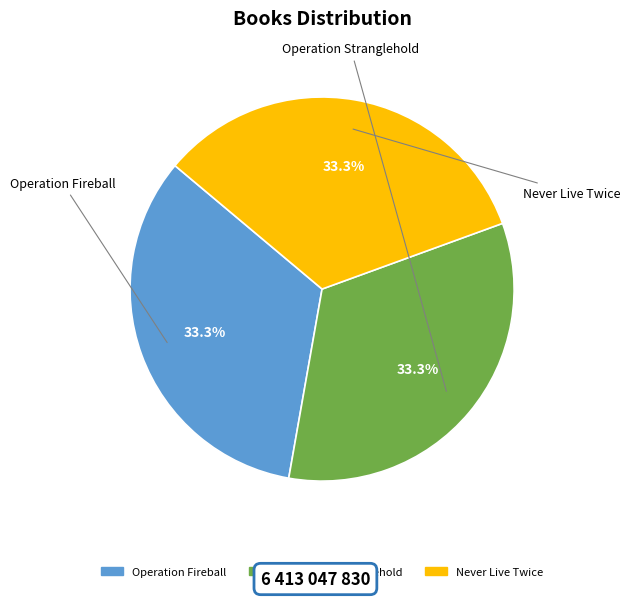

Is the sum of Never Live Twice and Operation Fireball greater than half?

Yes